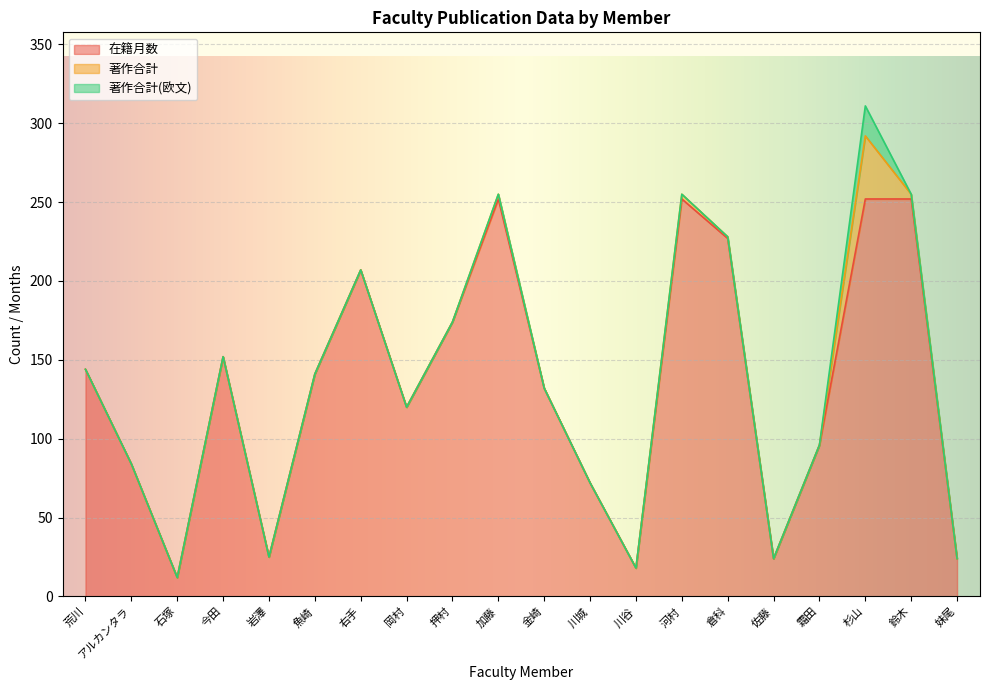

What position from the right is 今田?

17